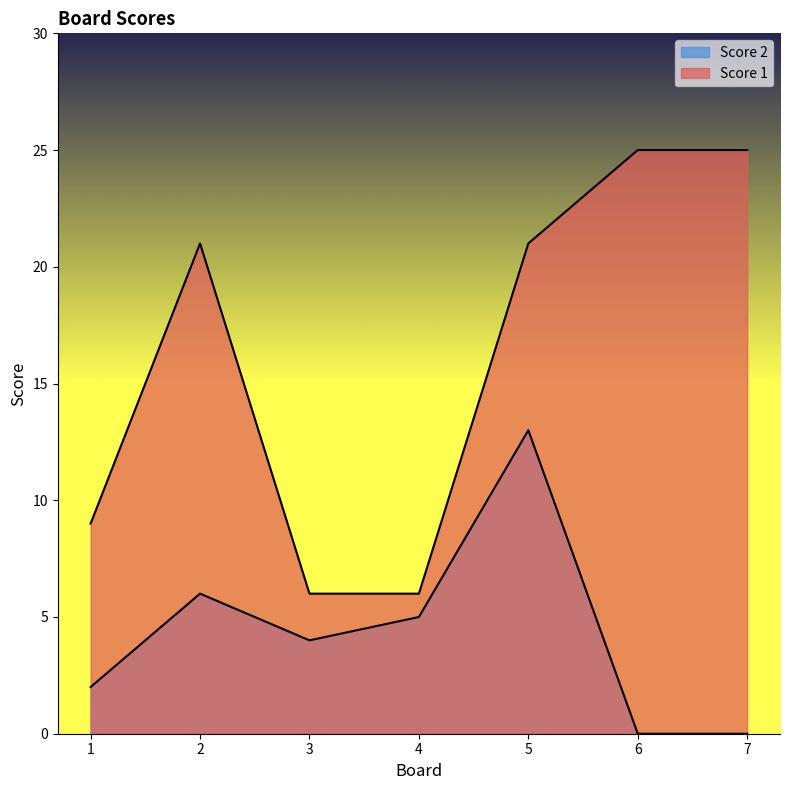

Reading left to right, transcribe all the data shown in this chart.

Score 2: 1=2	2=6	3=4	4=5	5=13	6=0	7=0
Score 1: 1=9	2=21	3=6	4=6	5=21	6=25	7=25